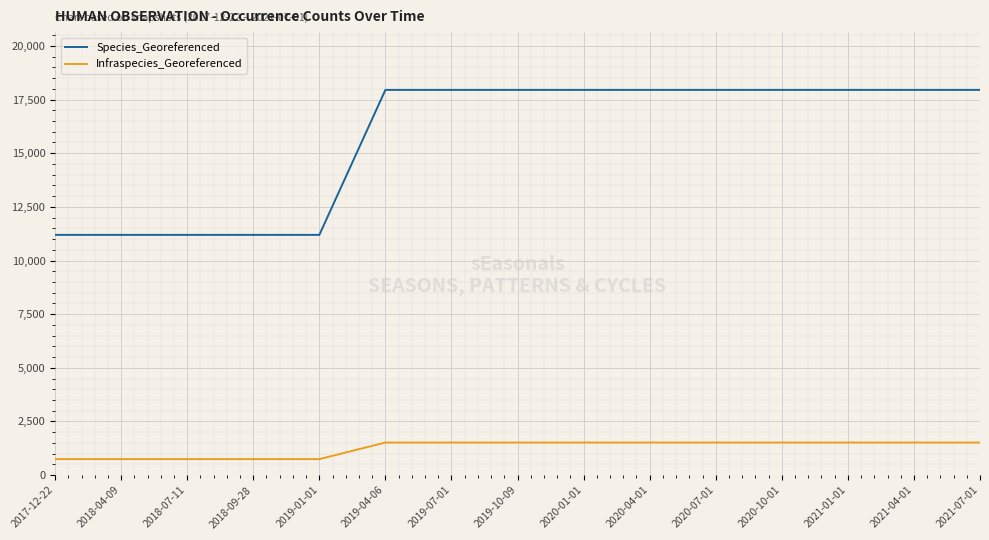

What is the maximum value for Infraspecies_Georeferenced?

1517